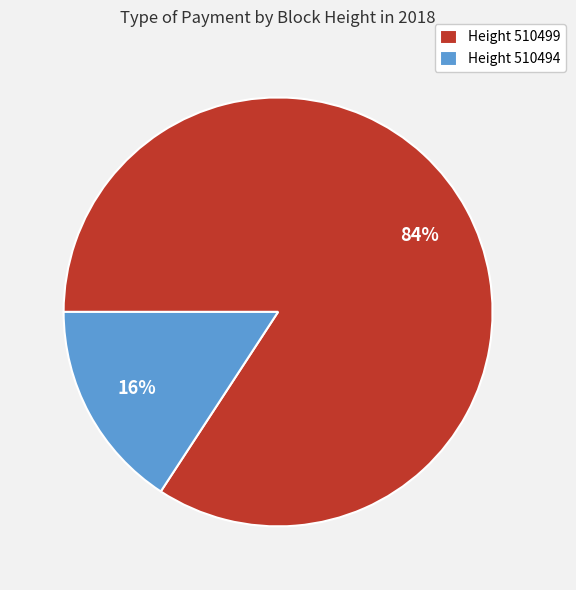

How many segments does this pie chart have?

2